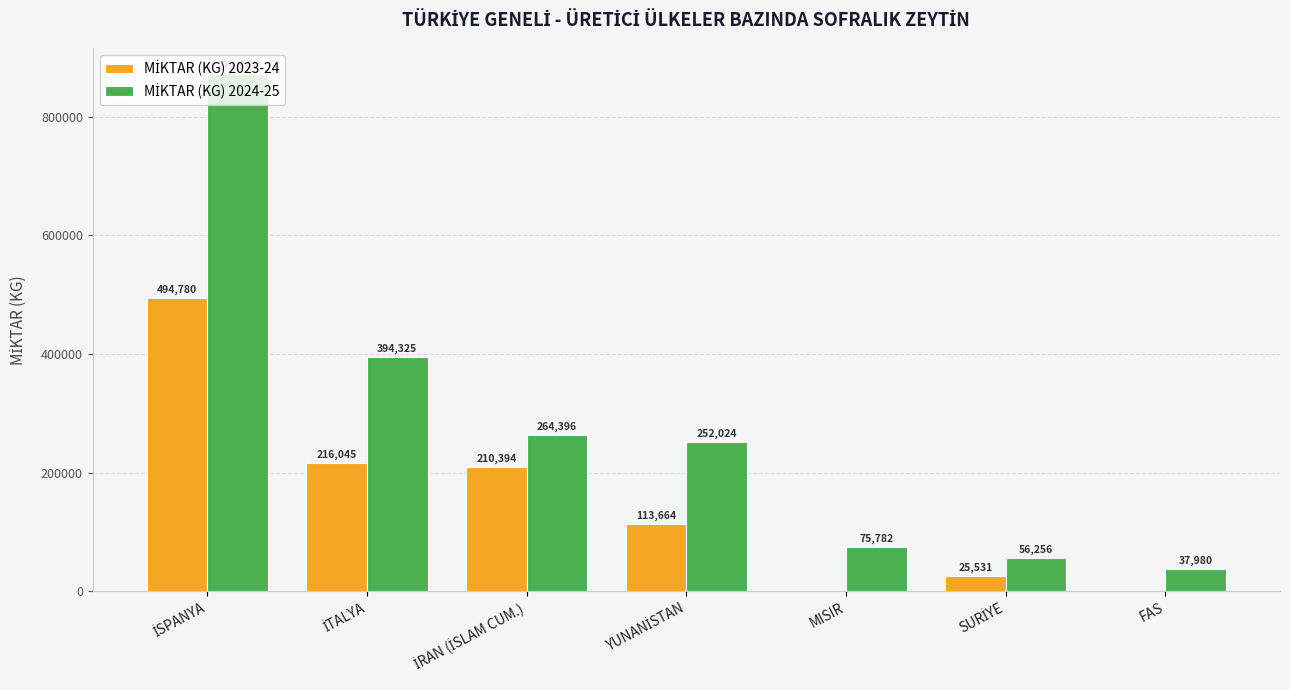

What is the greatest value displayed?

871841.2